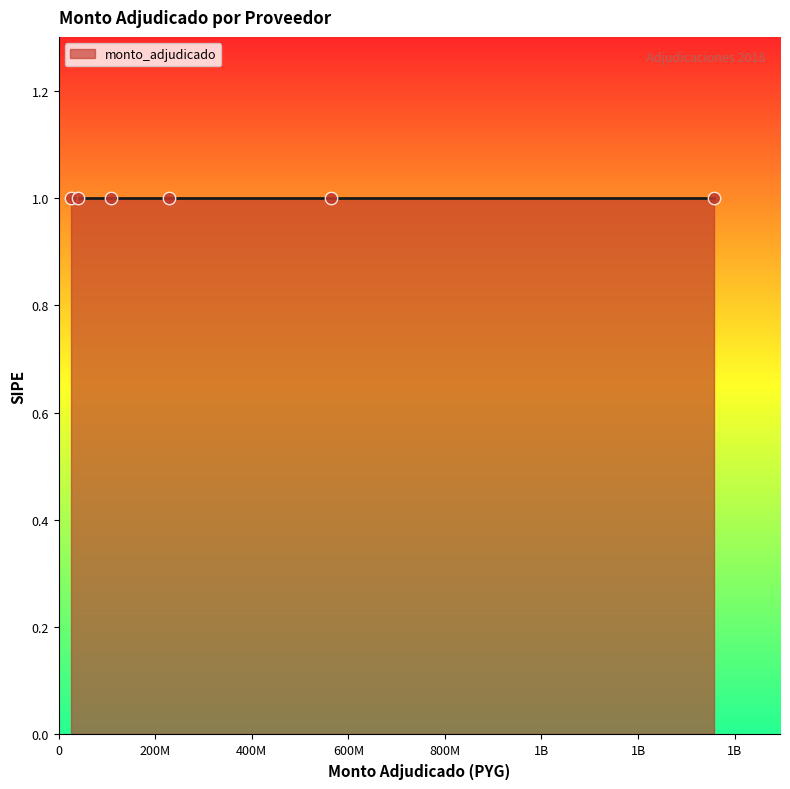

Which has a higher value, MOLMAN S.A. or FRANCISCO JAVIER GONZALEZ ZENA?

FRANCISCO JAVIER GONZALEZ ZENA